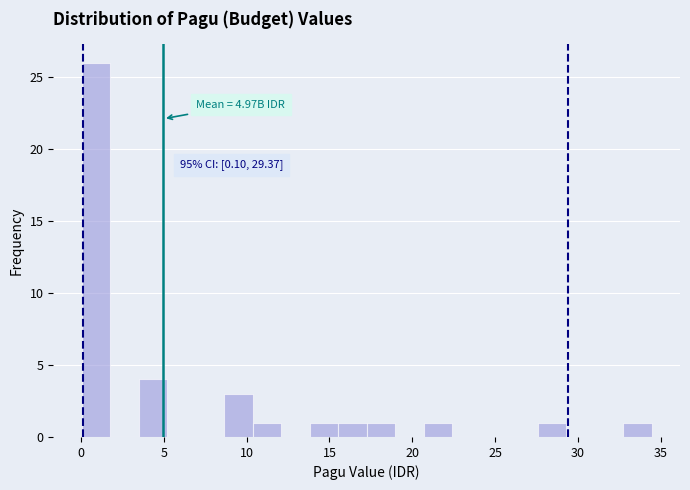

Read against the x-axis, roughly where is the centre of the tallest bar?

1.0